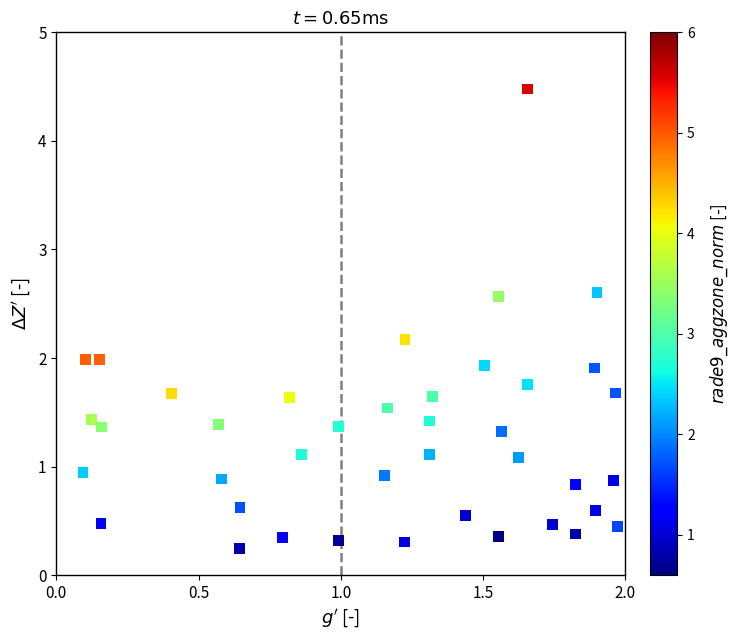

What is the range of X values (max minus min)?

1.9